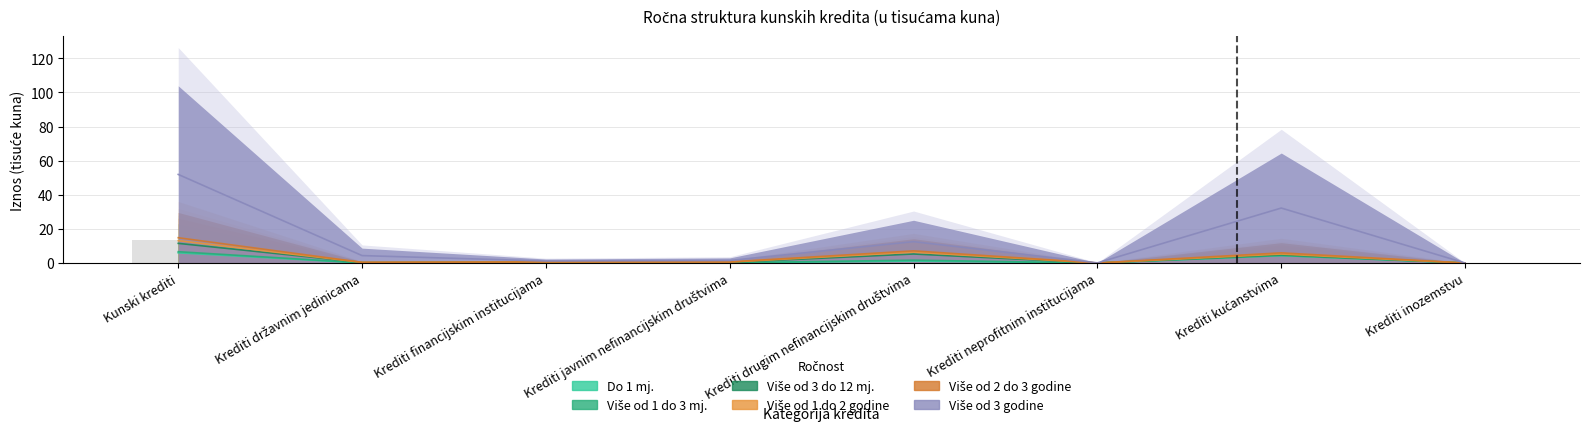

What position from the left is Krediti neprofitnim institucijama?

6